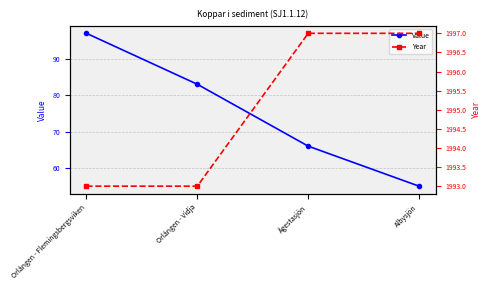

What position from the right is Ågestasjön?

2